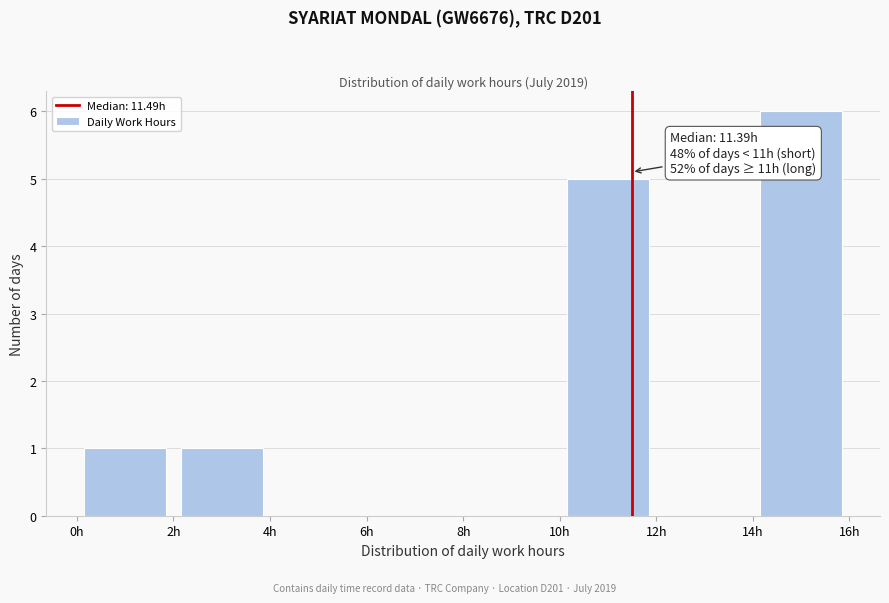

Which range on the x-axis has the tallest bar?

14 to 16